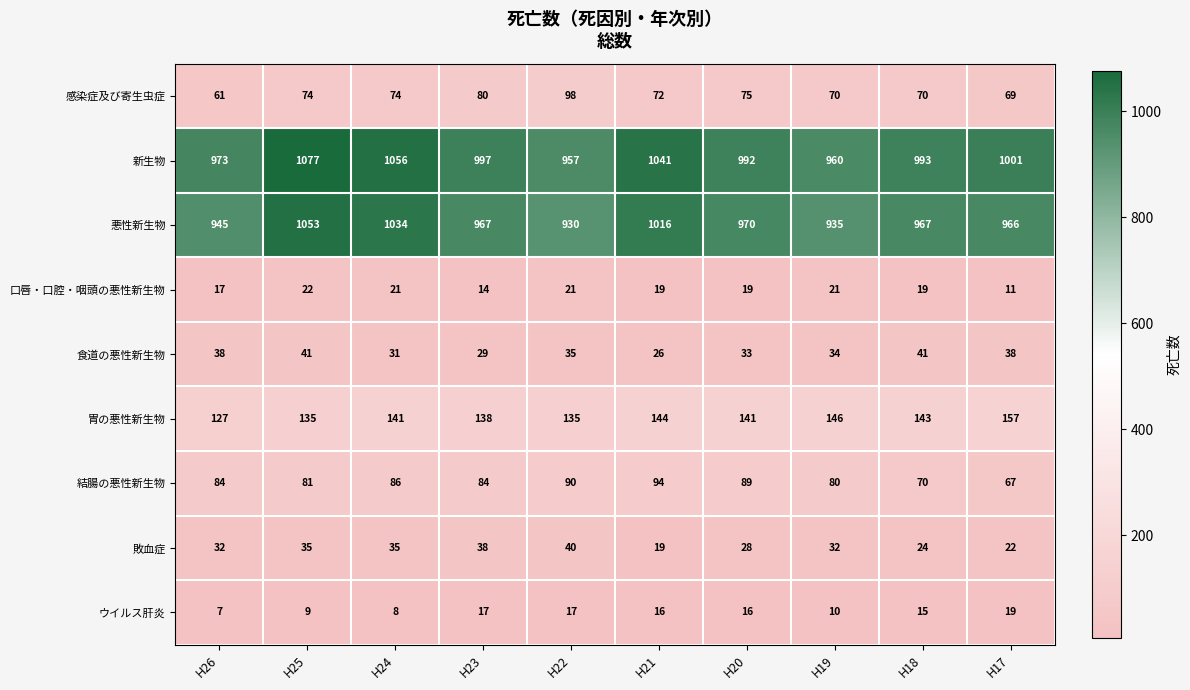

Where does the 食道の悪性新生物 series first go above 35?

H26